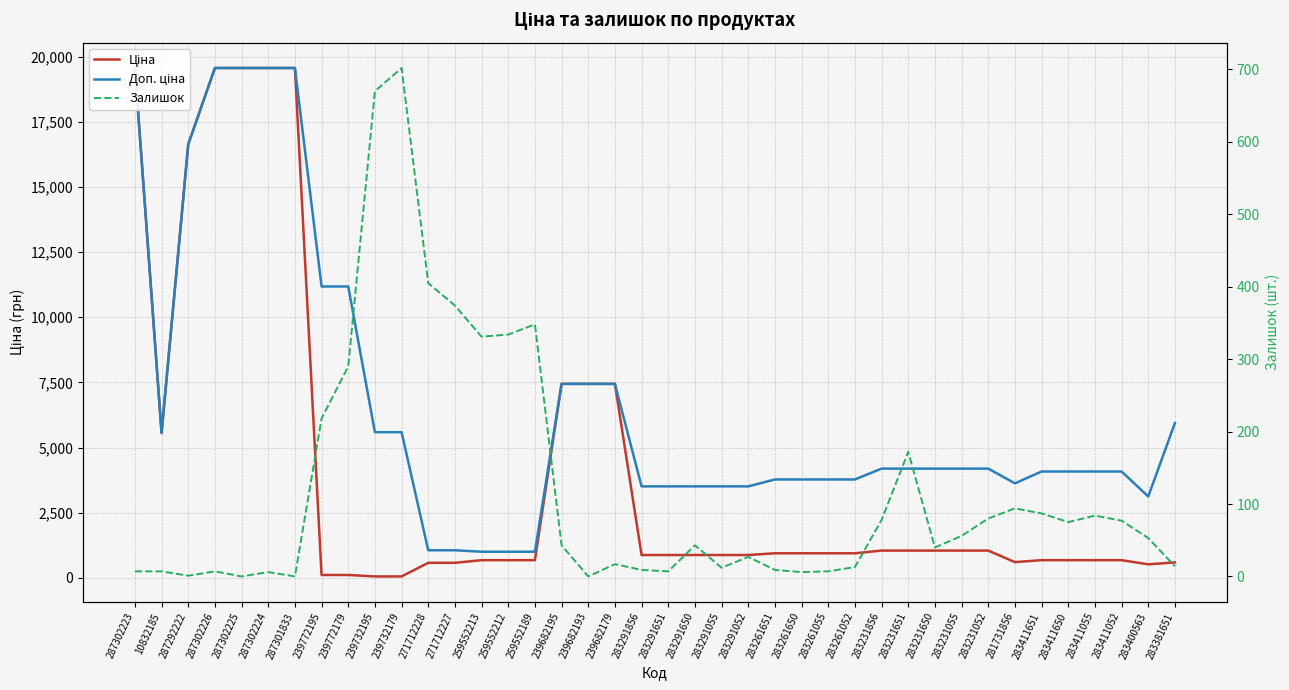

What are all the series names shown in the legend?

Ціна, Доп. ціна, Залишок